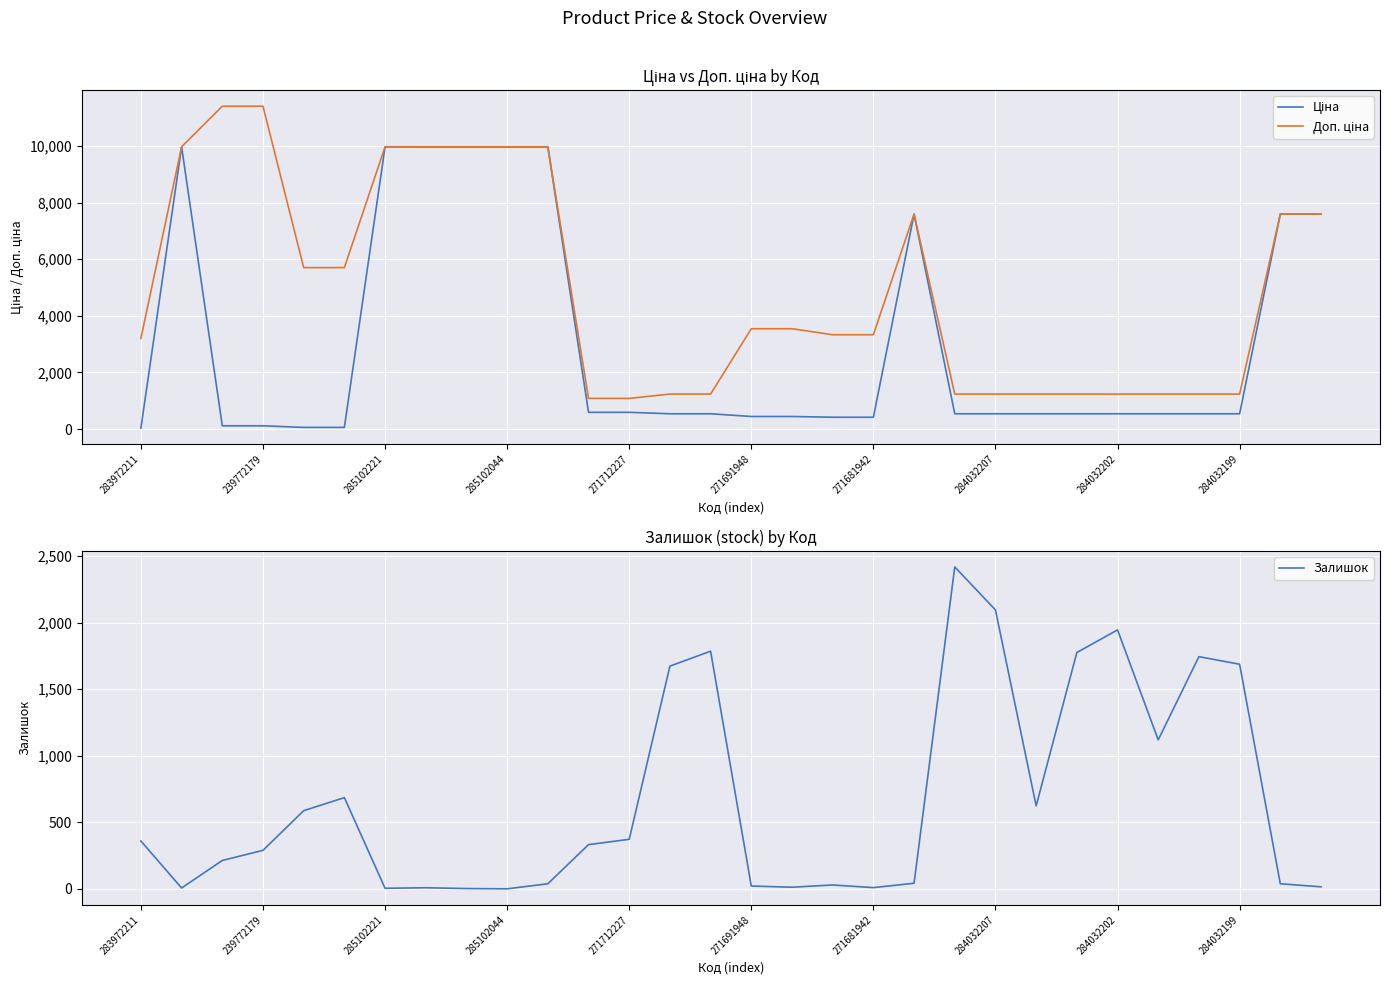

True or false: Доп. ціна and Ціна cross at least once.

False